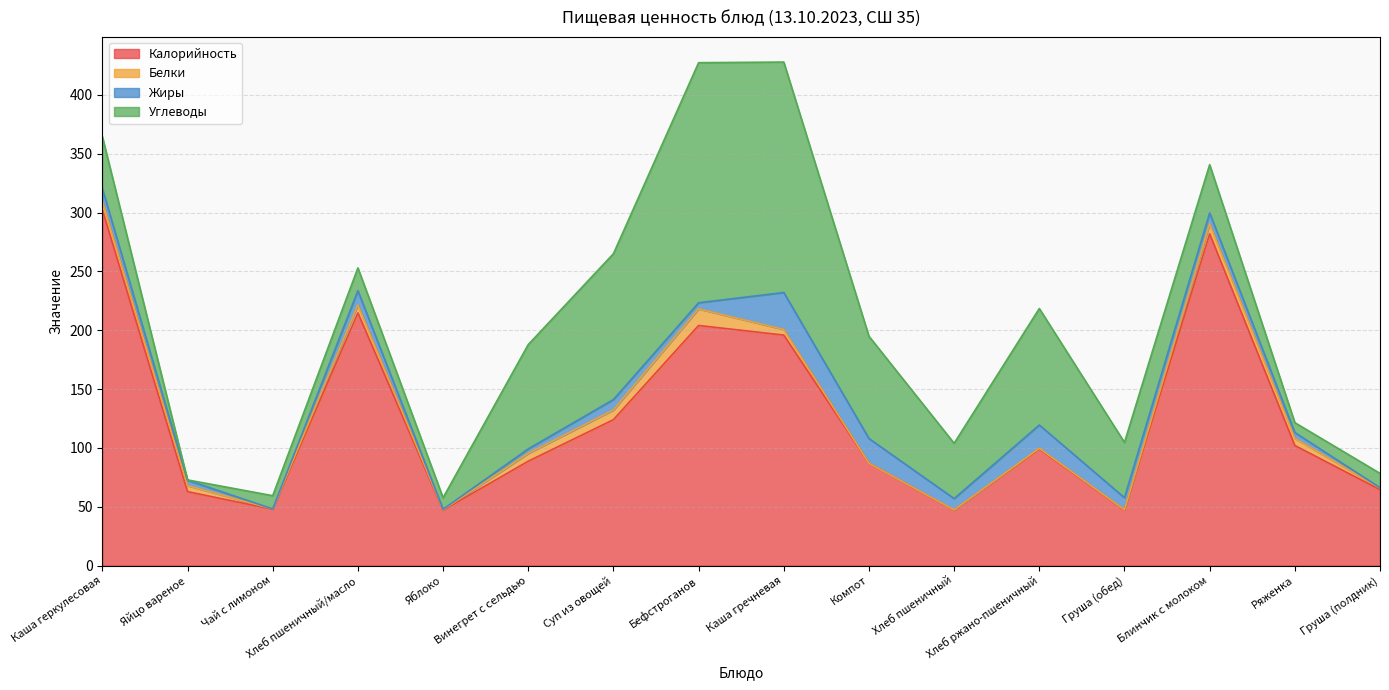

List the labels in order of Углеводы value, smallest first.

Яйцо вареное, Ряженка, Яблоко, Чай с лимоном, Груша (полдник), Хлеб пшеничный/масло, Блинчик с молоком, Каша геркулесовая, Хлеб пшеничный, Груша (обед), Компот, Винегрет с сельдью, Хлеб ржано-пшеничный, Суп из овощей, Каша гречневая, Бефстроганов